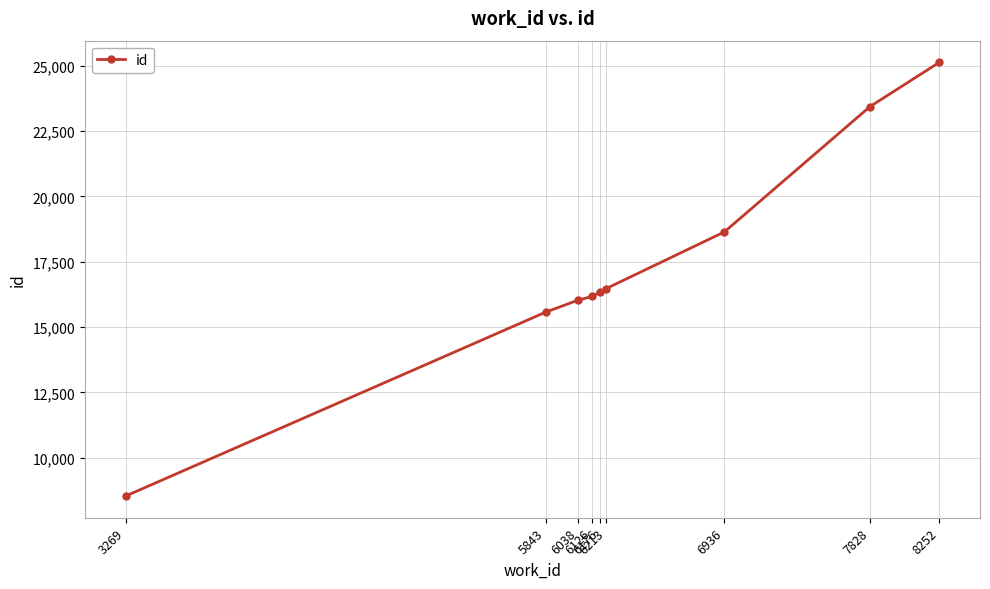

What is the difference between the second highest and minimum values?

14907